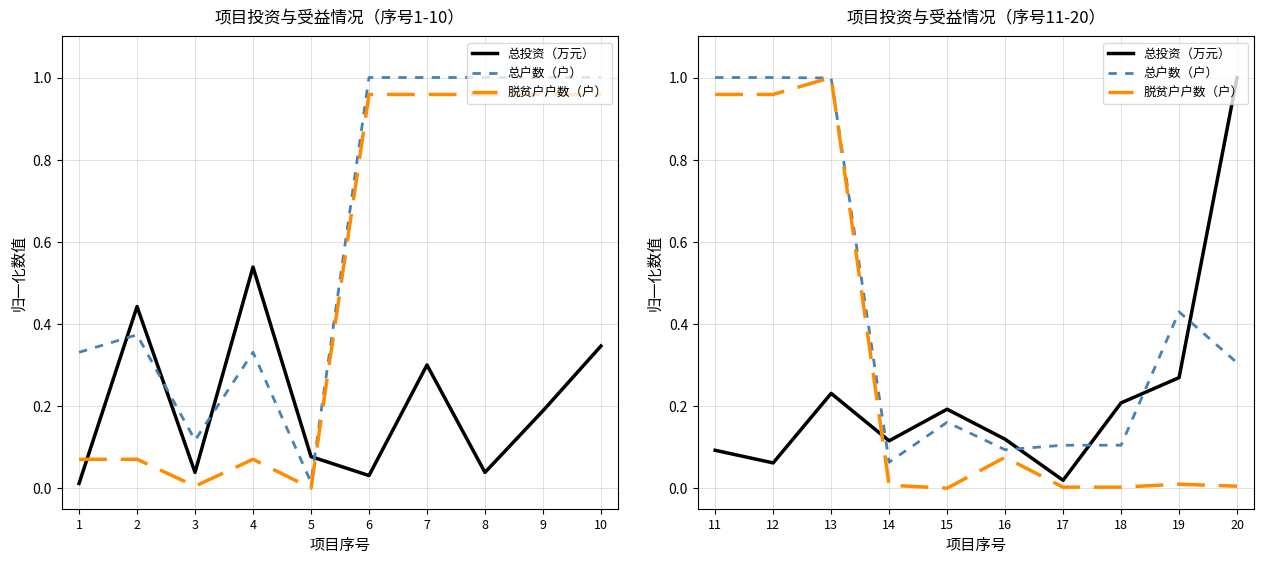

What is the difference between the maximum and minimum values in the 脱贫户户数（户） series?

1.0